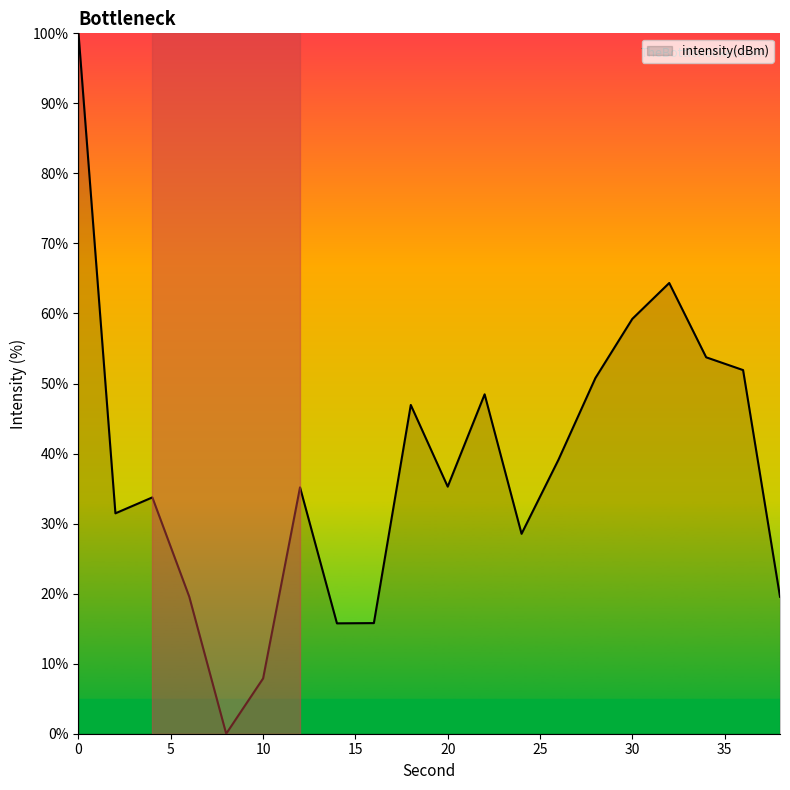

What is the maximum value shown in the chart?

100.0